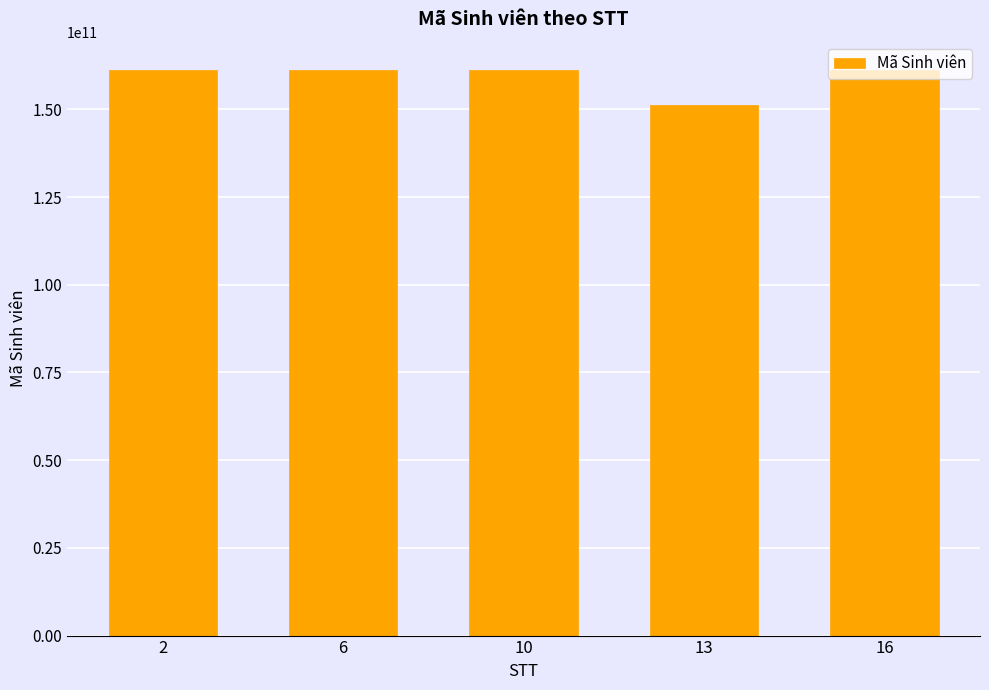

What is the average value?

159250533208